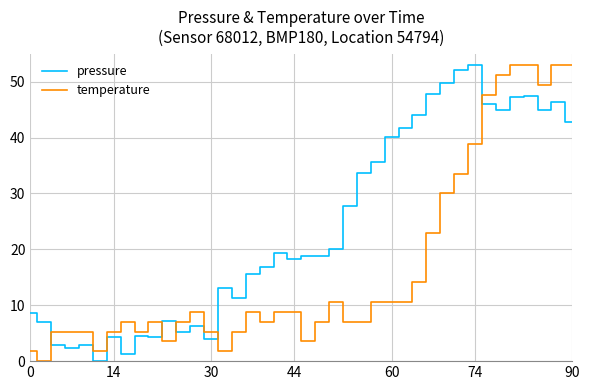

What is the maximum value shown in the chart?

53.0